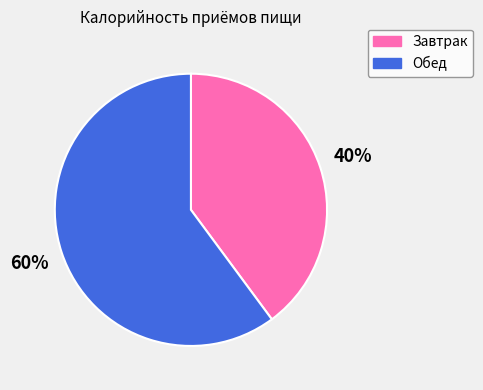

The Завтрак slice represents 29% of the pie. True or false?

False